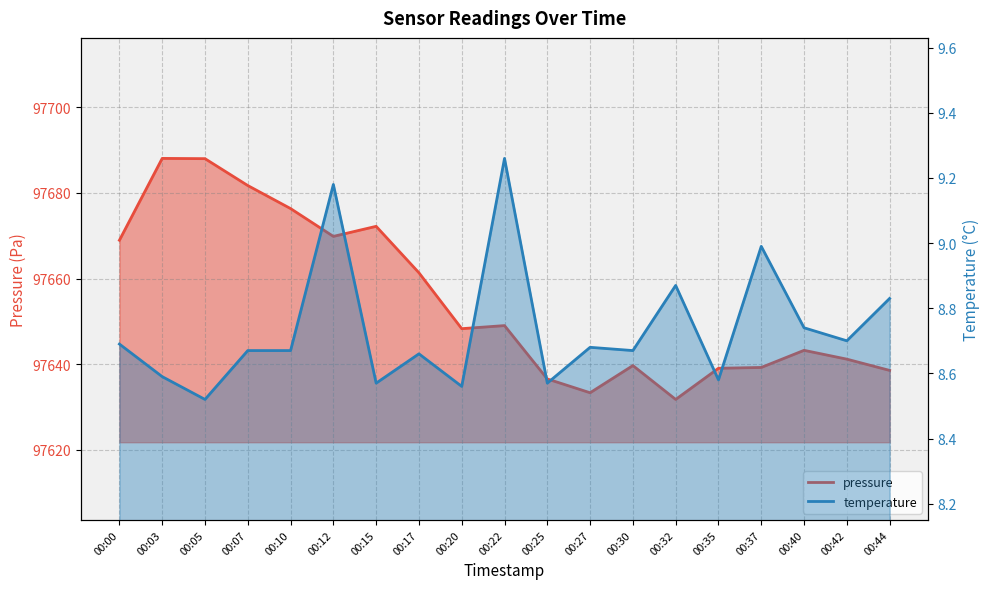

What is the value of the pressure point at the 6th from the left?

97669.8